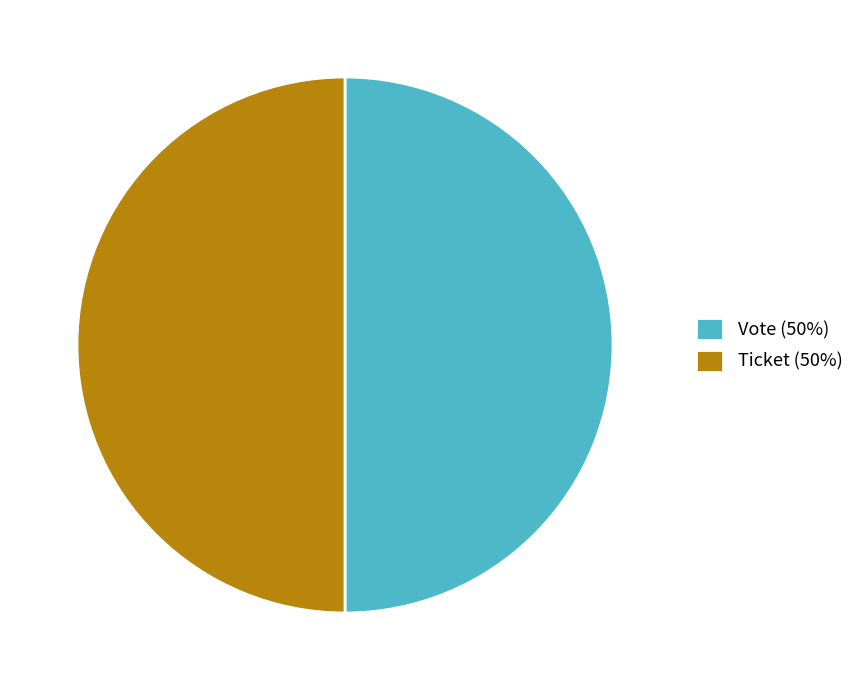

Count the number of slices in the pie.

2